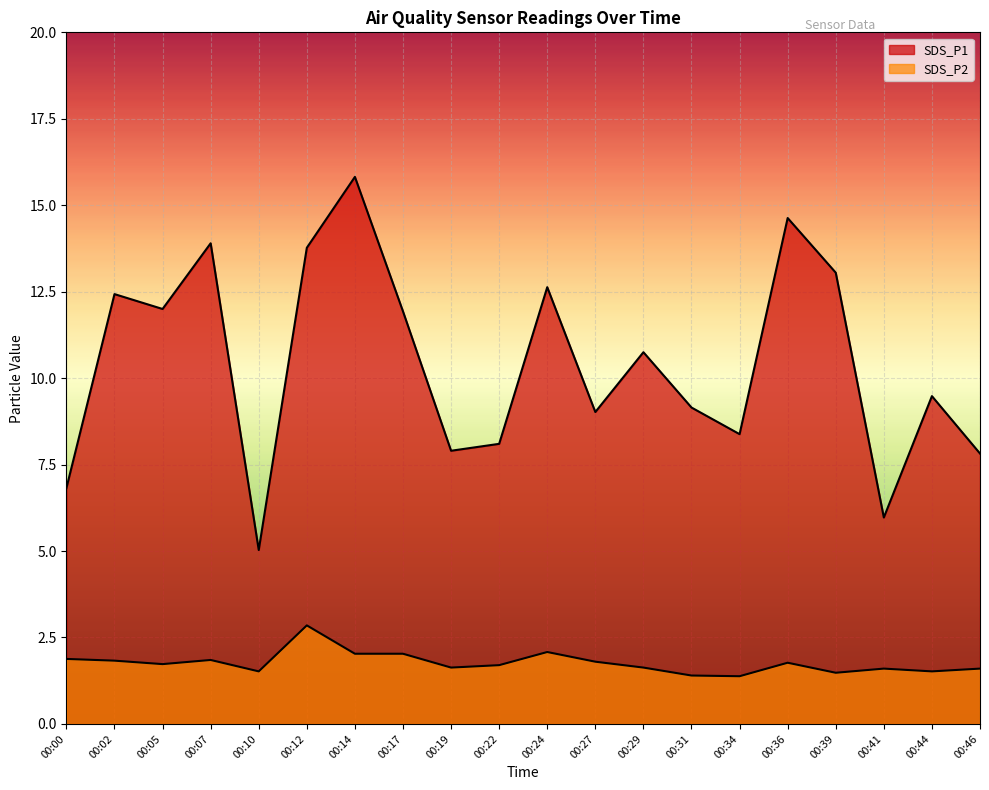

What is the value of the SDS_P2 point at the 8th from the left?

2.0